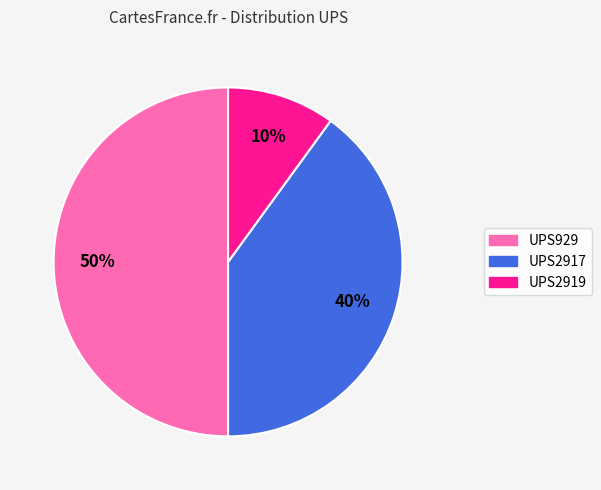

The UPS929 slice represents 50% of the pie. True or false?

True